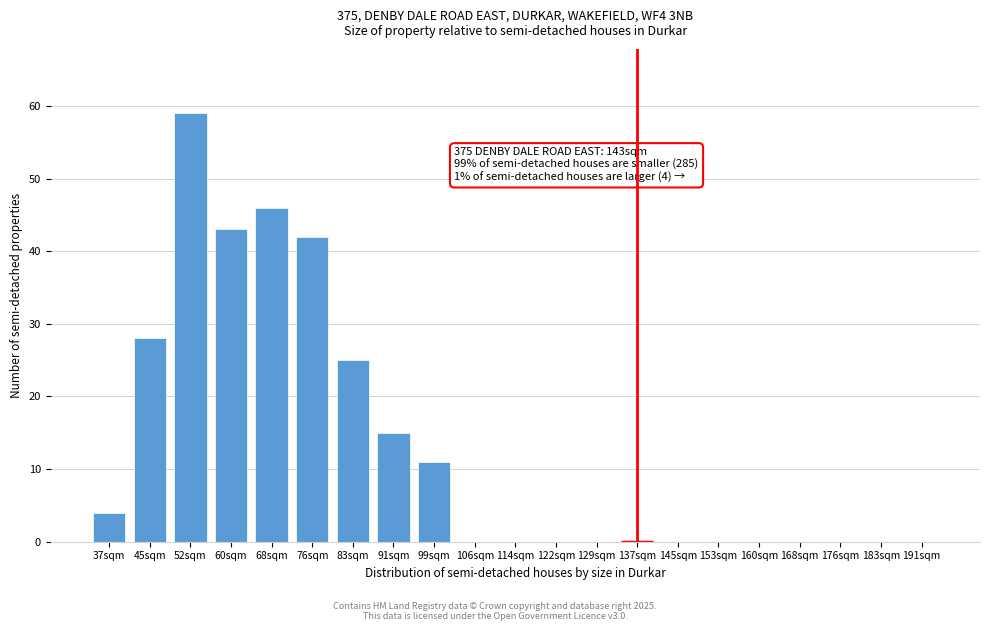

Reading right to left, extract all data points from this chart.

191sqm=0	183sqm=0	176sqm=0	168sqm=0	160sqm=0	153sqm=0	145sqm=0	137sqm=0	129sqm=0	122sqm=0	114sqm=0	106sqm=0	99sqm=11	91sqm=15	83sqm=25	76sqm=42	68sqm=46	60sqm=43	52sqm=59	45sqm=28	37sqm=4